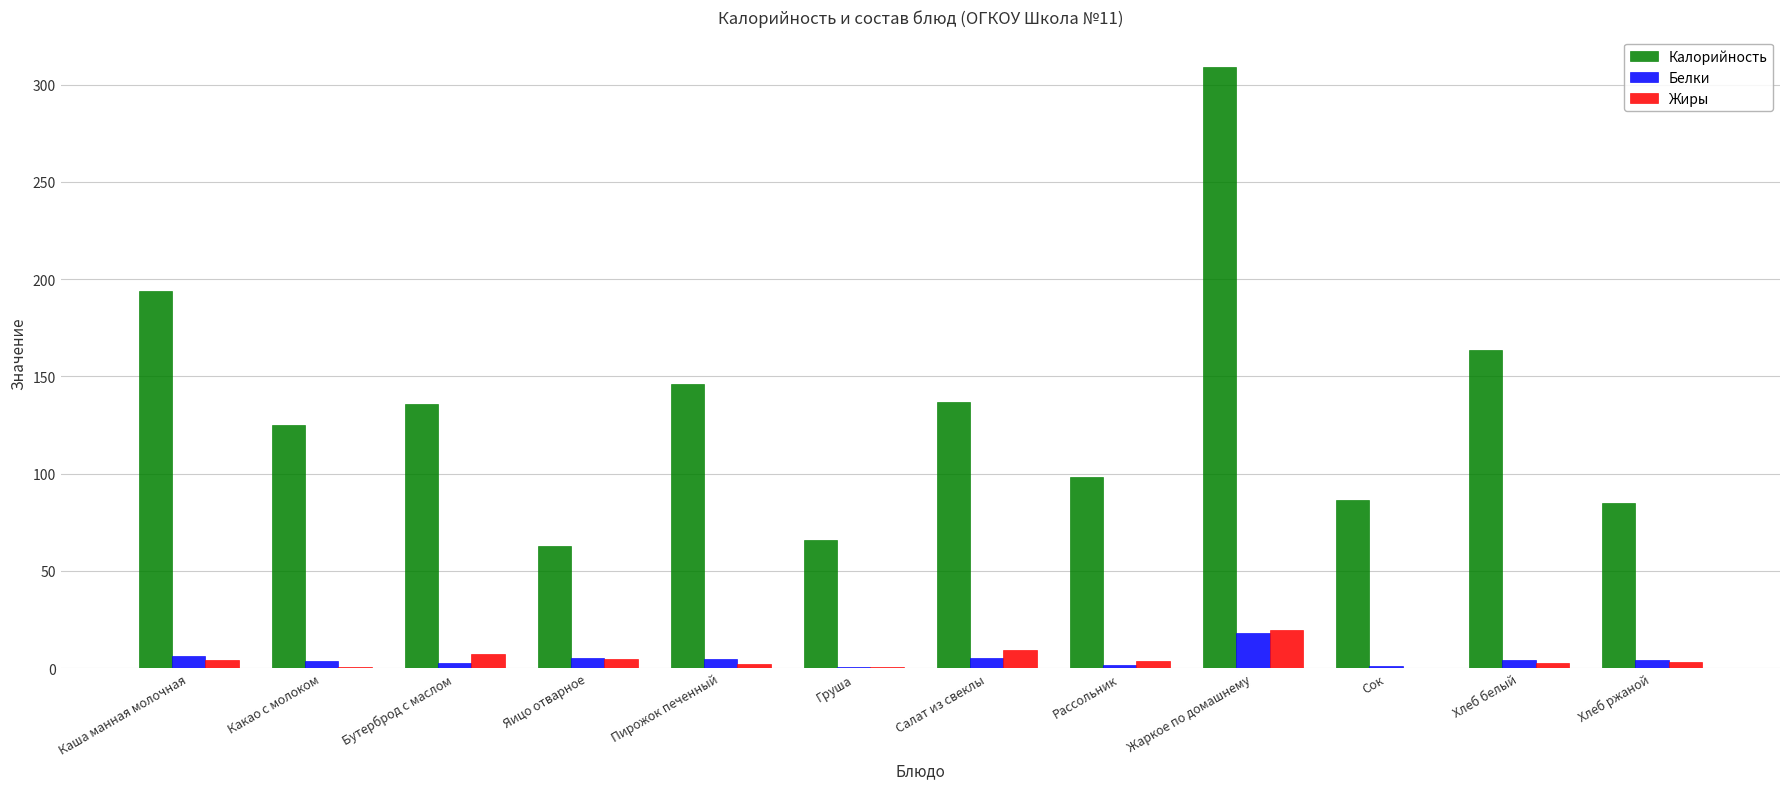

The Калорийность series shows 98.8 at Хлеб белый. True or false?

False